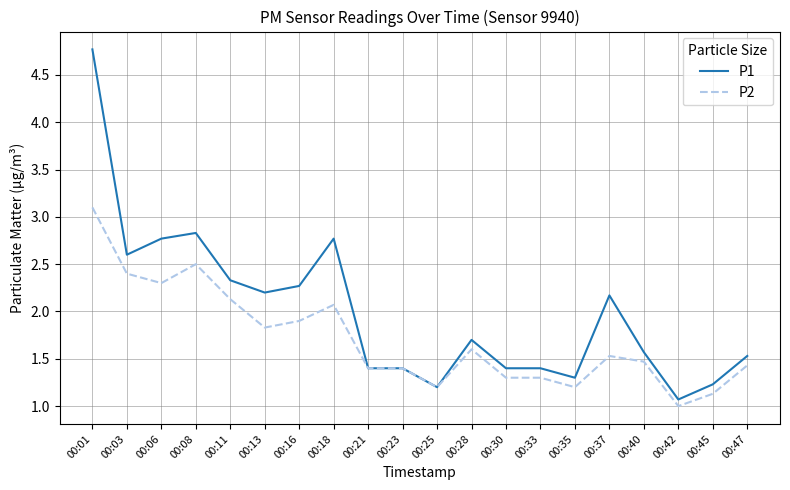

What is the difference between the second highest and minimum values in the P1 series?

1.8